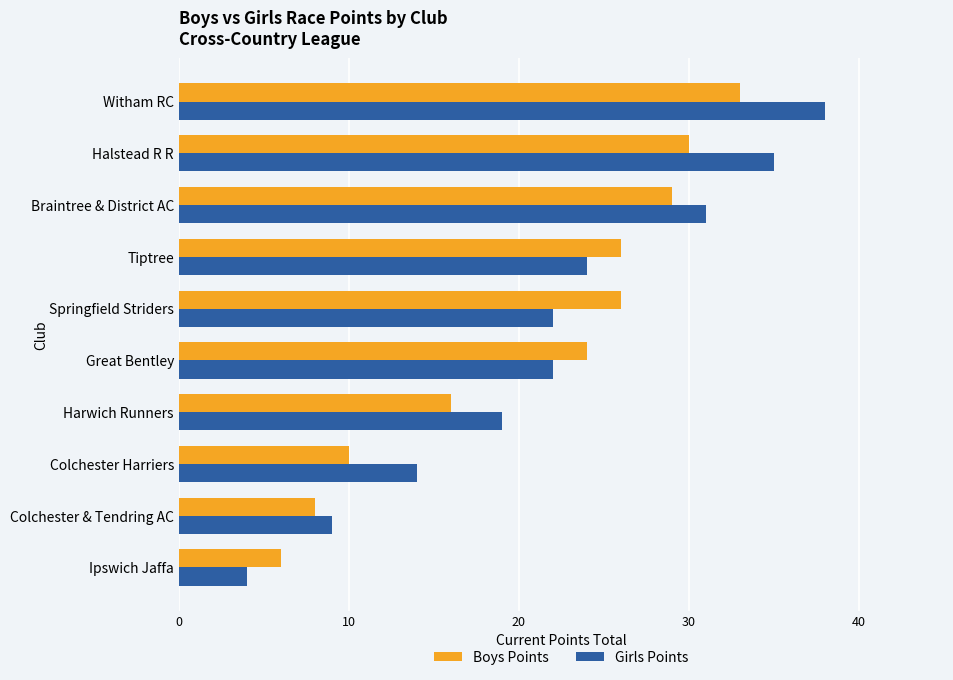

At which category is the sum across all series the highest?

Witham RC